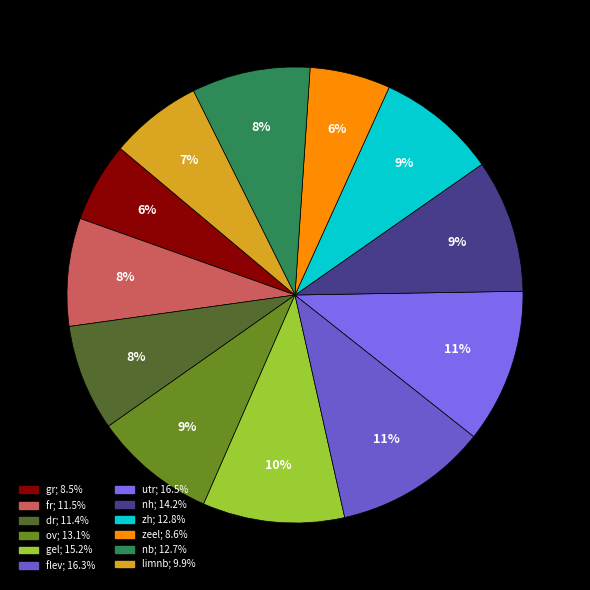

Which slice is the smallest?

gr